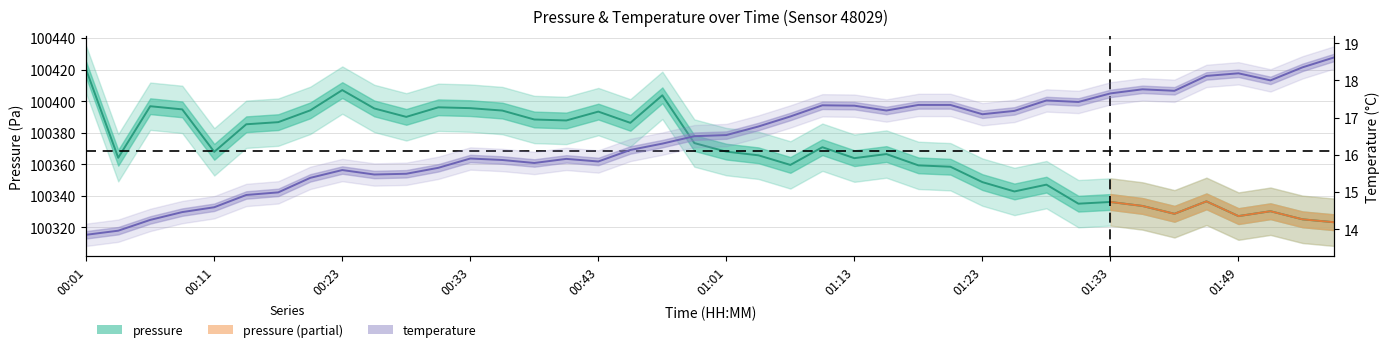

Is the value of pressure at 17 greater than the value of temperature at 30?

Yes